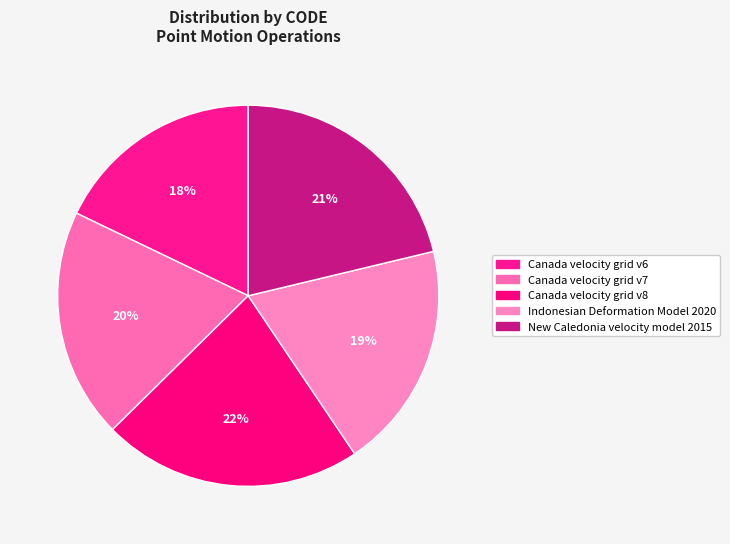

What percentage is NOT represented by Canada velocity grid v7?

80.5%